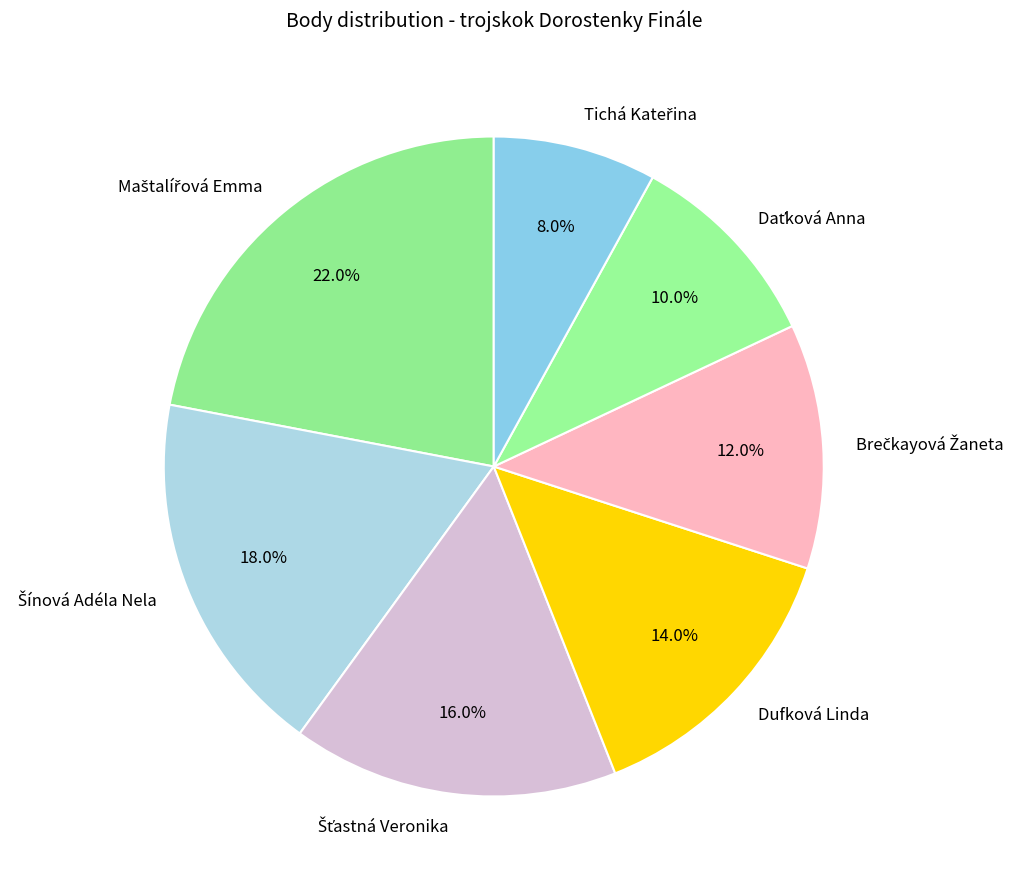

Is there any slice that represents more than half of the pie?

No